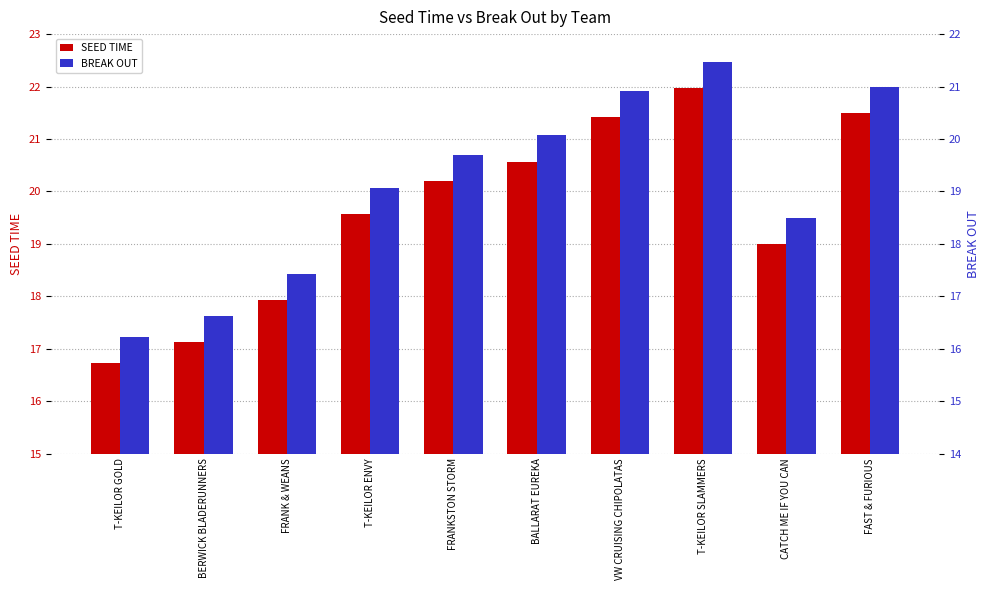

The value of BREAK OUT at T-KEILOR GOLD is 10.4. True or false?

False